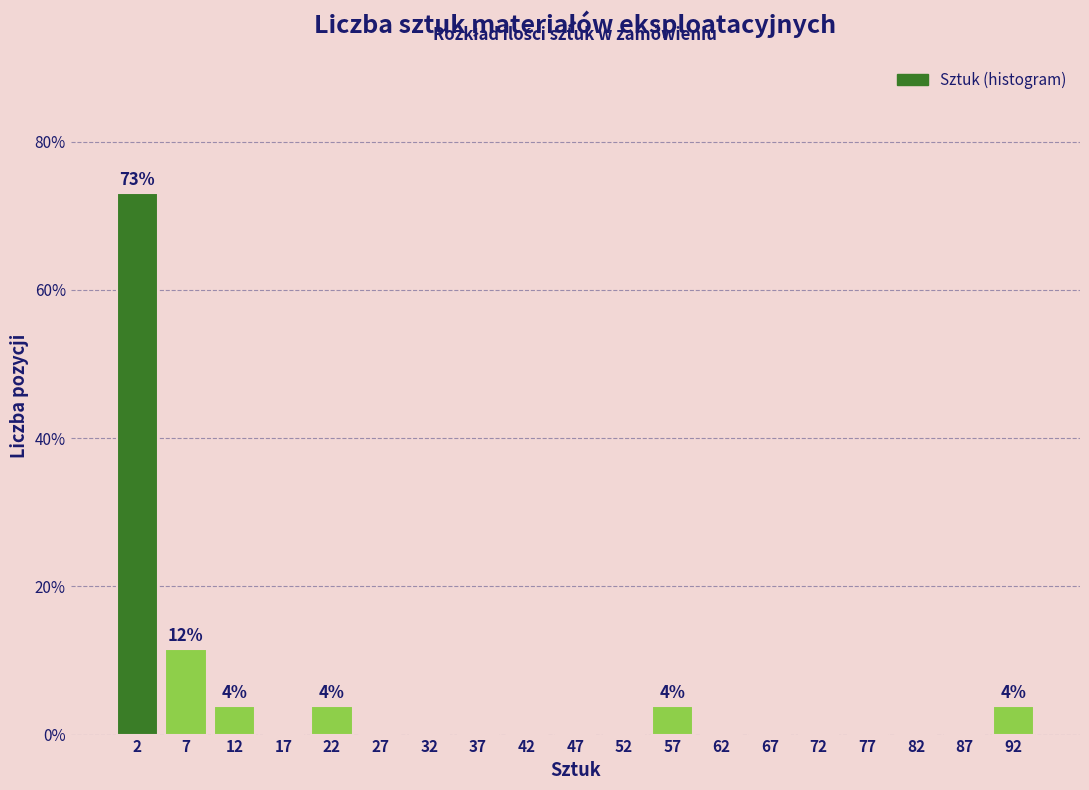

Over which range of the x-axis is the bar tallest?

0 to 5